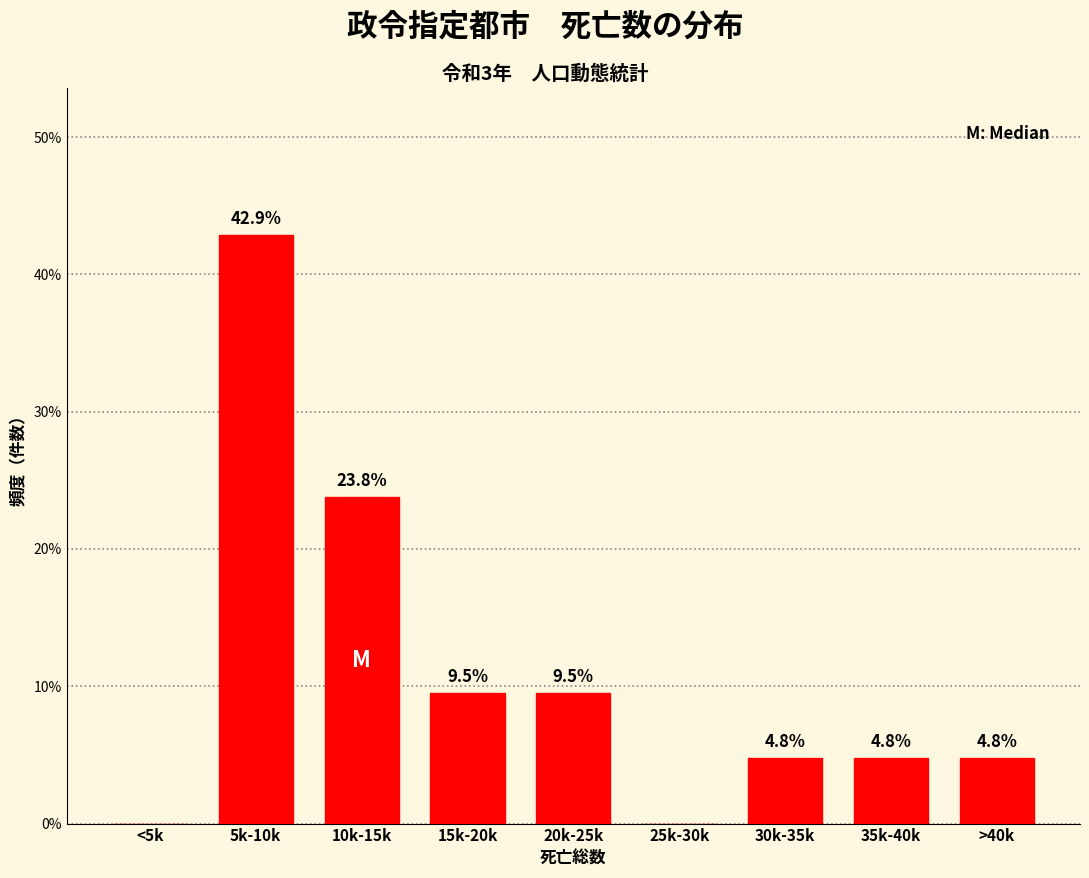

Reading right to left, extract all data points from this chart.

>40k=4.8	35k-40k=4.8	30k-35k=4.8	25k-30k=0.0	20k-25k=9.5	15k-20k=9.5	10k-15k=23.8	5k-10k=42.9	<5k=0.0